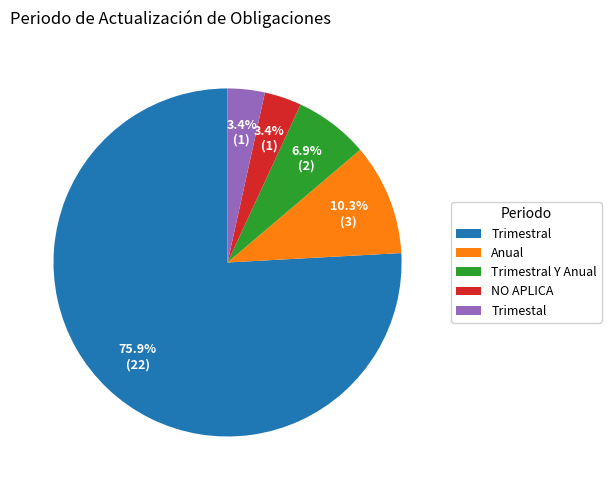

Which category accounts for the majority?

Trimestral